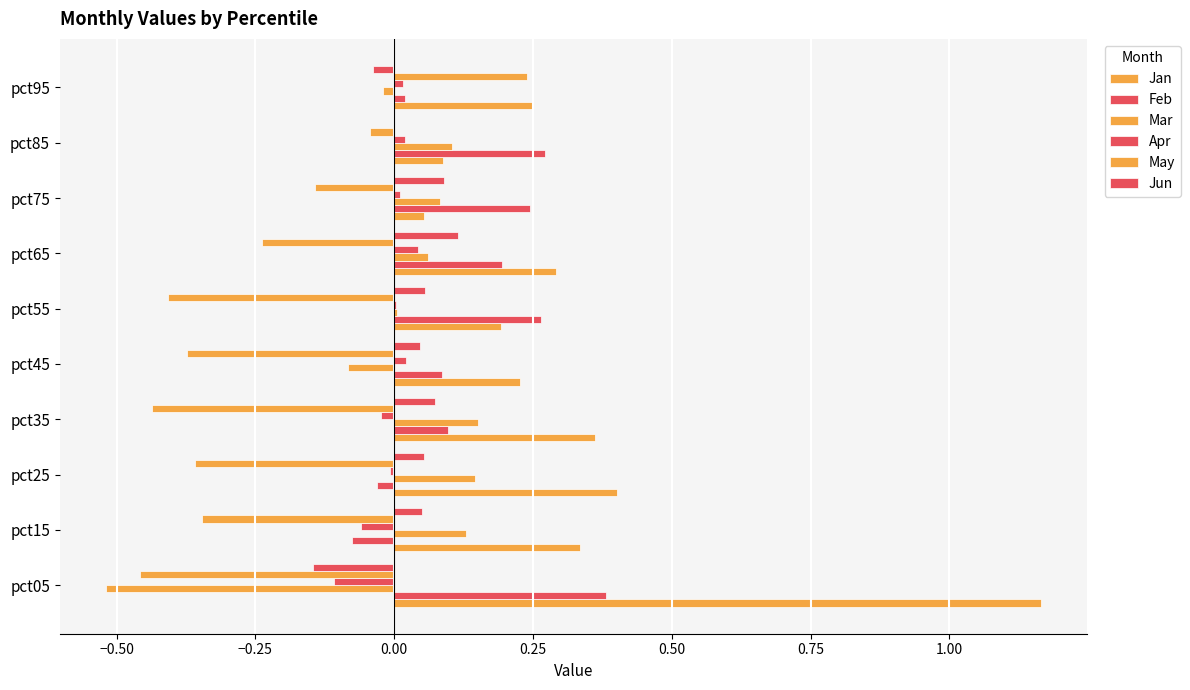

How many data points in Feb are above 0?

8